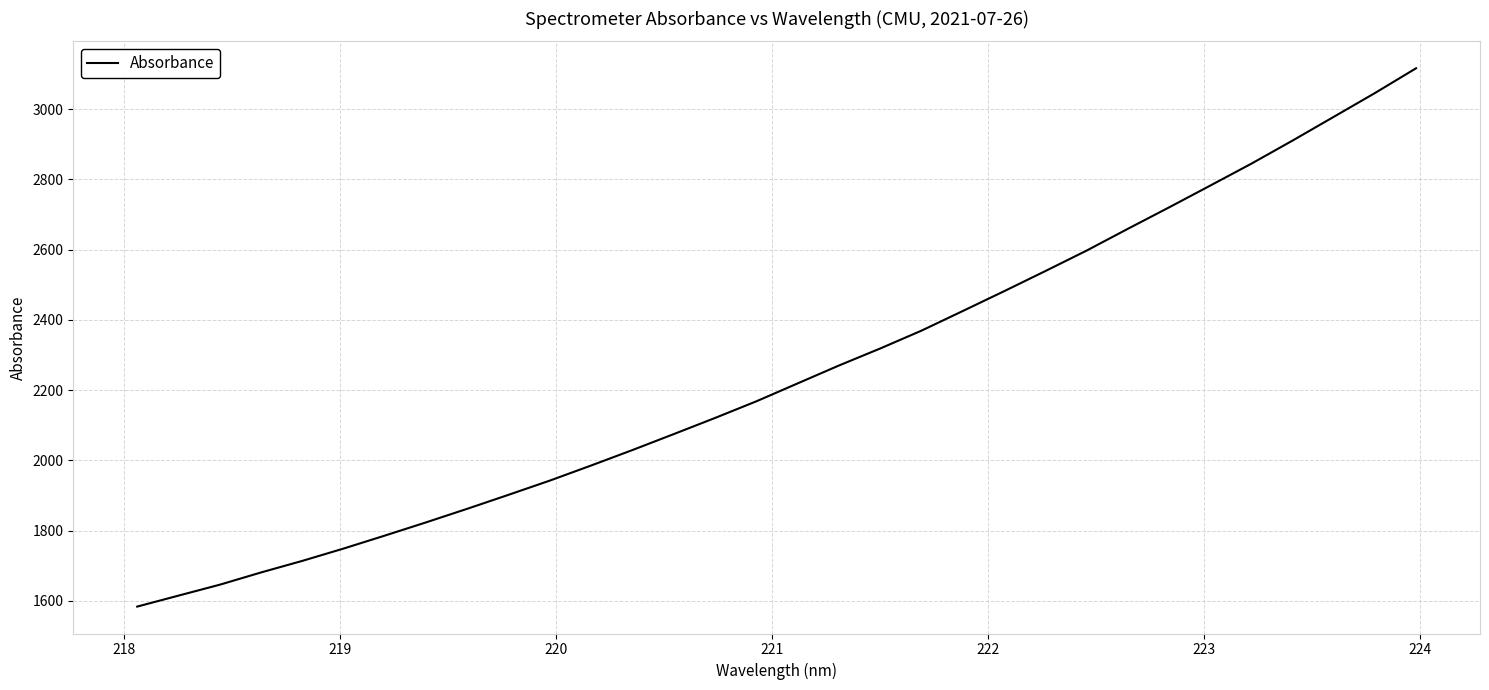

What is the minimum value shown in the chart?

1583.5